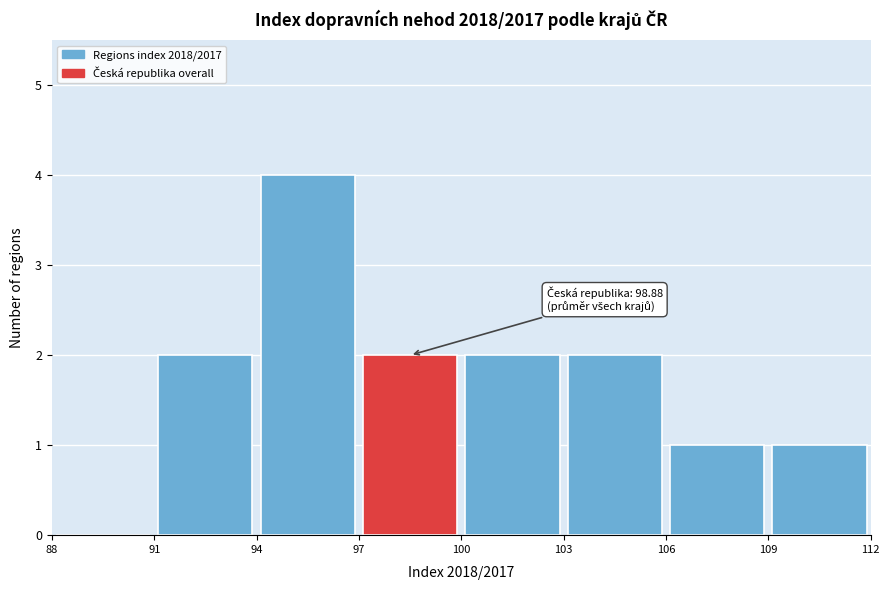

Over which range of the x-axis is the bar tallest?

94 to 97